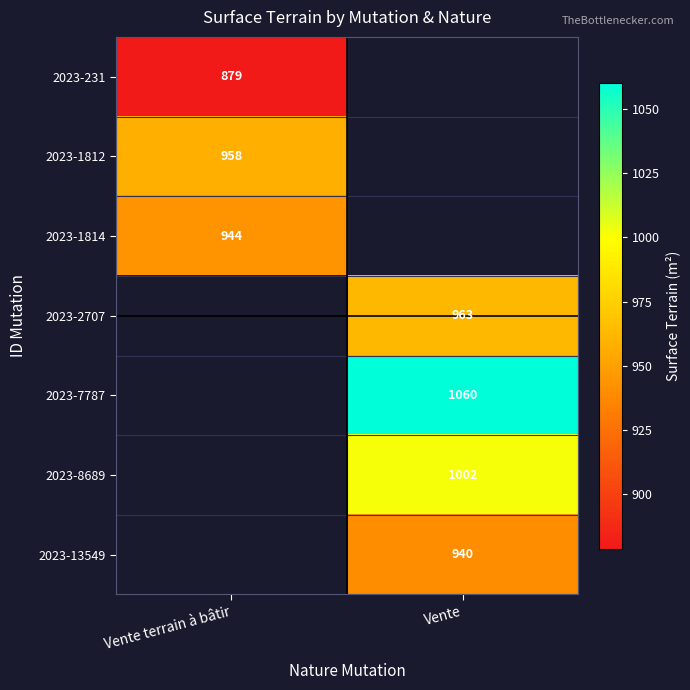

Is it true that 2023-2707 equals 963 at Vente?

True